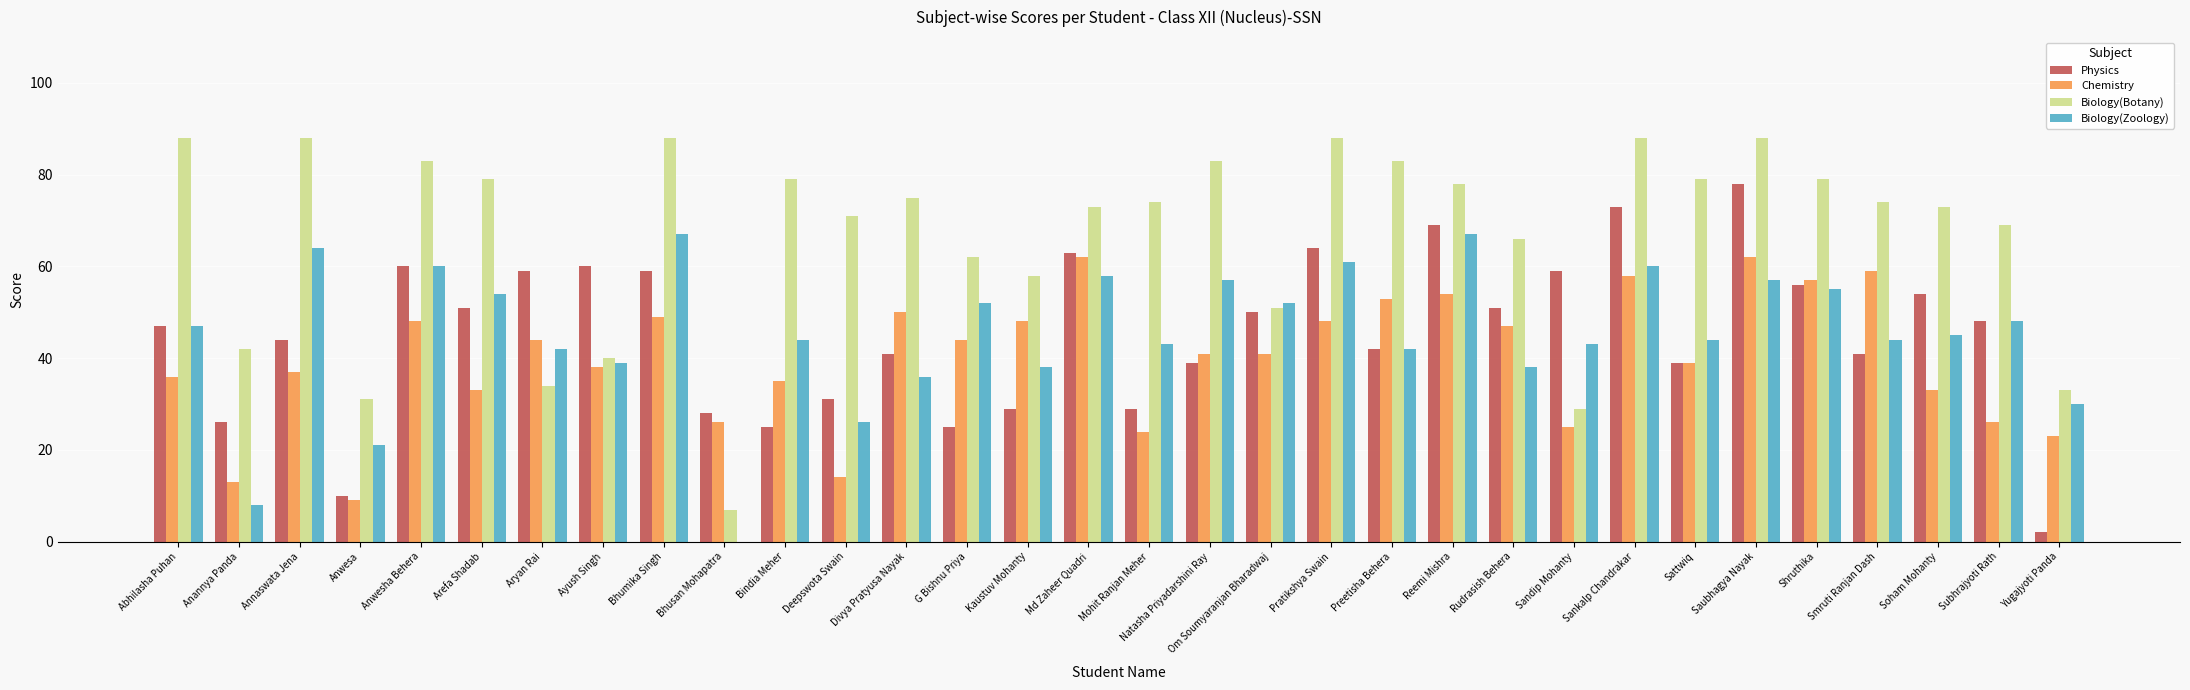

What are all the series names shown in the legend?

Physics, Chemistry, Biology(Botany), Biology(Zoology)